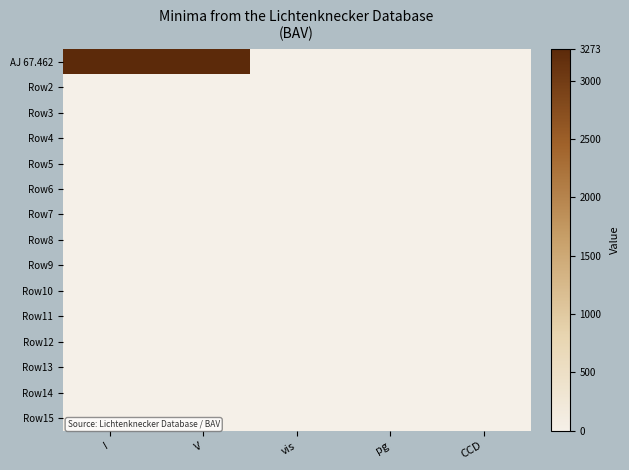

Reading left to right, transcribe all the data shown in this chart.

AJ 67.462: I=3273	V=3273	vis=1	pg=0	CCD=0
Row2: I=0	V=0	vis=0	pg=0	CCD=0
Row3: I=0	V=0	vis=0	pg=0	CCD=0
Row4: I=0	V=0	vis=0	pg=0	CCD=0
Row5: I=0	V=0	vis=0	pg=0	CCD=0
Row6: I=0	V=0	vis=0	pg=0	CCD=0
Row7: I=0	V=0	vis=0	pg=0	CCD=0
Row8: I=0	V=0	vis=0	pg=0	CCD=0
Row9: I=0	V=0	vis=0	pg=0	CCD=0
Row10: I=0	V=0	vis=0	pg=0	CCD=0
Row11: I=0	V=0	vis=0	pg=0	CCD=0
Row12: I=0	V=0	vis=0	pg=0	CCD=0
Row13: I=0	V=0	vis=0	pg=0	CCD=0
Row14: I=0	V=0	vis=0	pg=0	CCD=0
Row15: I=0	V=0	vis=0	pg=0	CCD=0